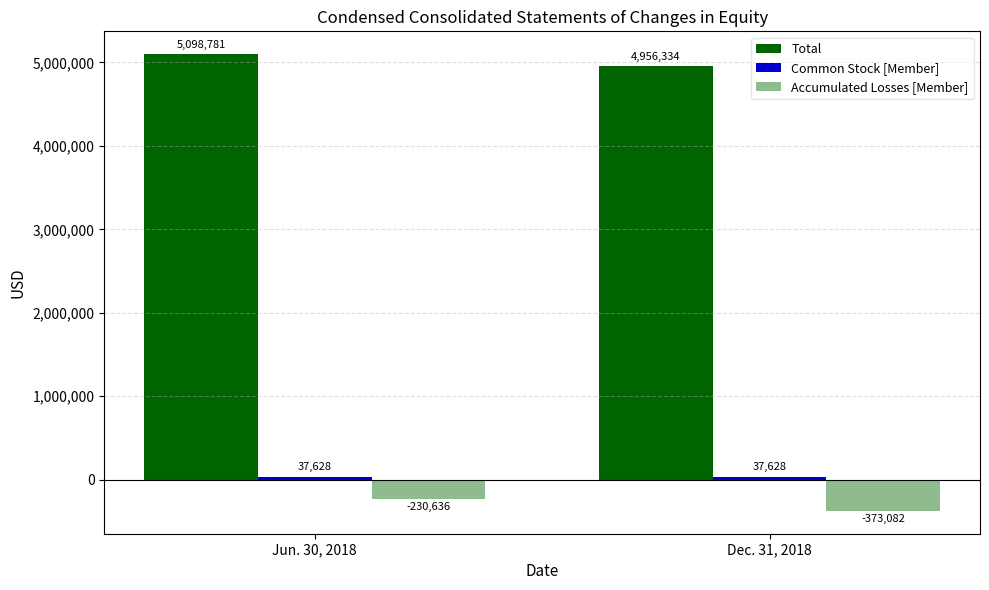

The Accumulated Losses [Member] series shows -230636 at Jun. 30, 2018. True or false?

True